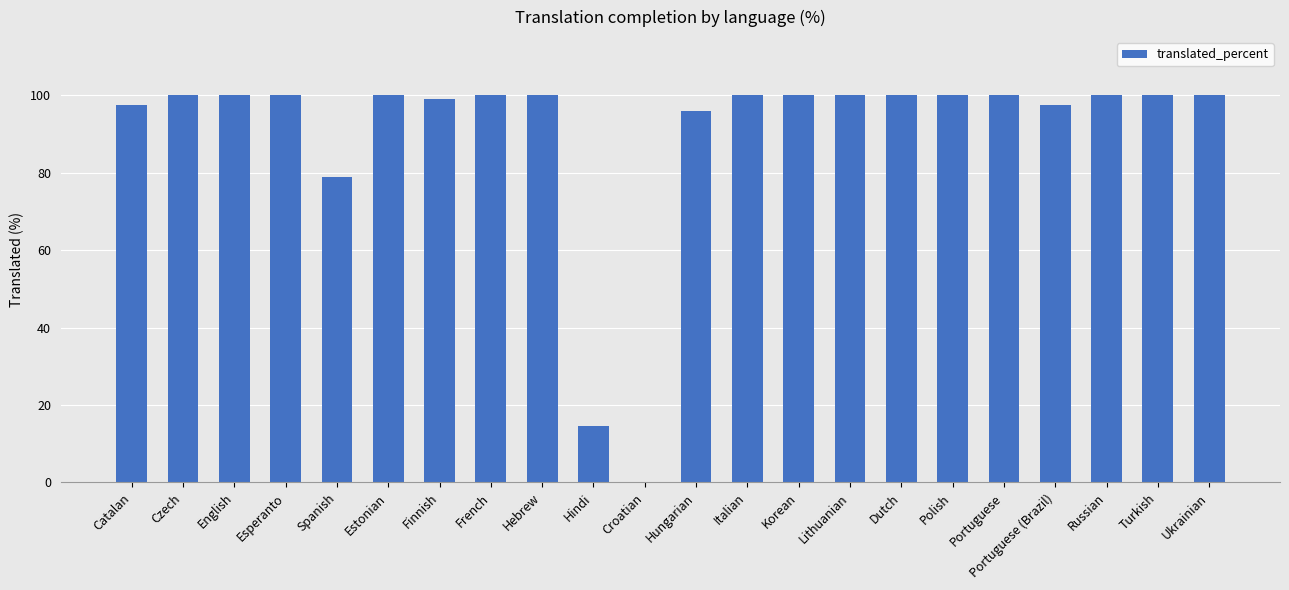

Between Russian and Portuguese (Brazil), which is larger?

Russian